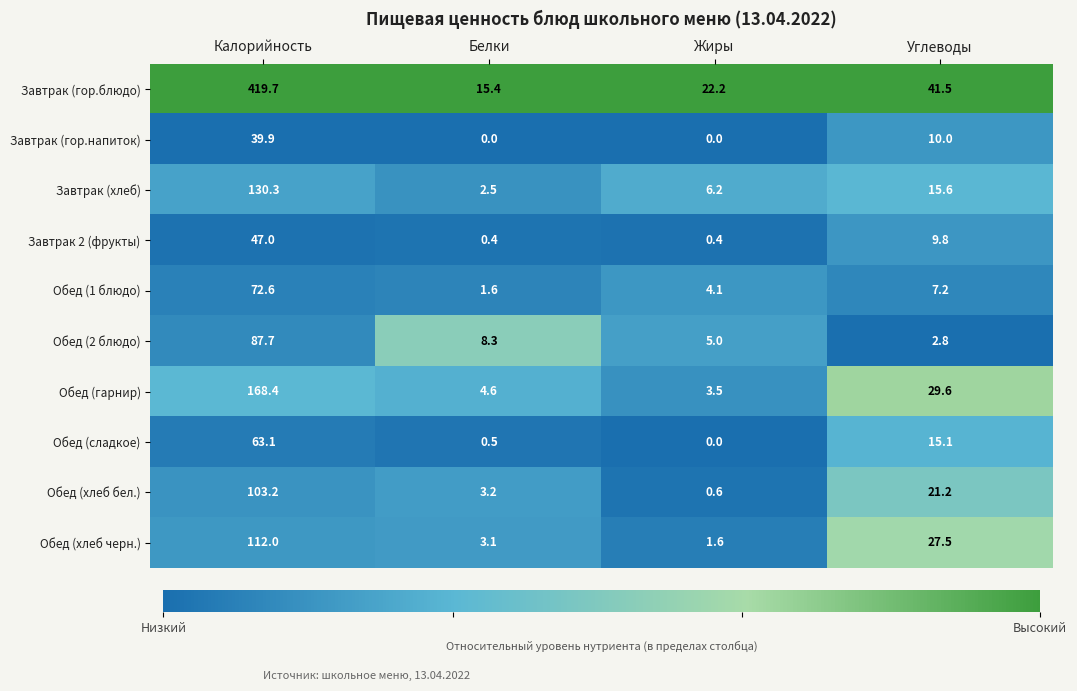

Where does the Завтрак (гор.блюдо) series first go above 41?

Калорийность